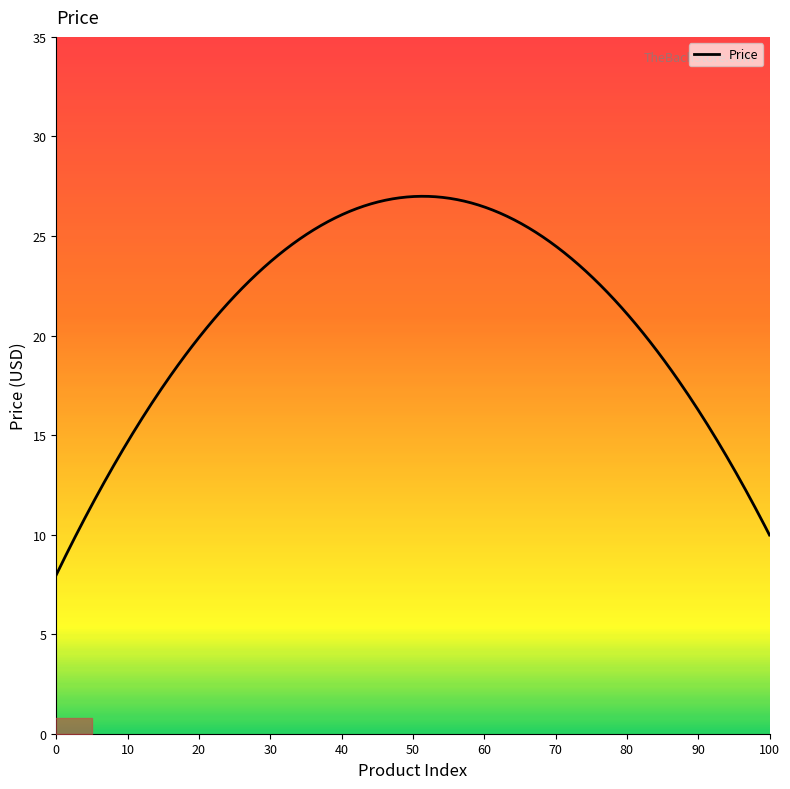

What is the maximum value shown in the chart?

27.0